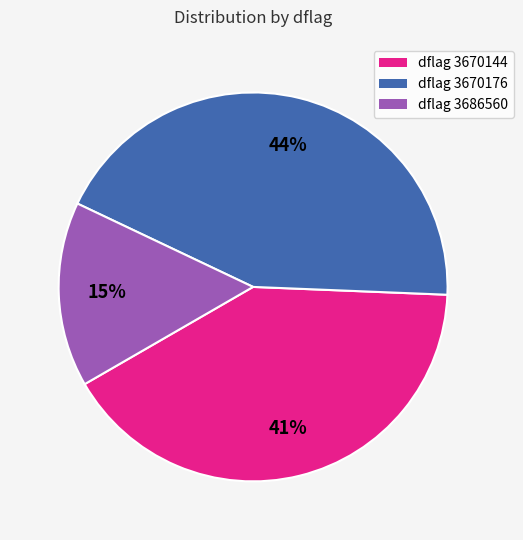

To the nearest percent, what is the average slice percentage?

33%